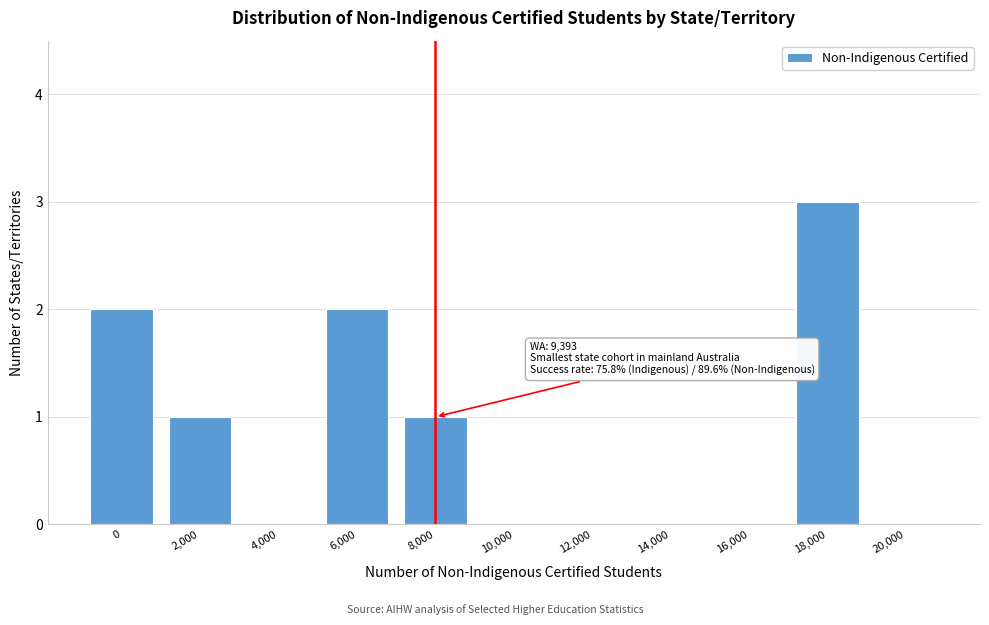

Reading right to left, list all the values displayed in this chart.

20,000=0	18,000=3	16,000=0	14,000=0	12,000=0	10,000=0	8,000=1	6,000=2	4,000=0	2,000=1	0=2